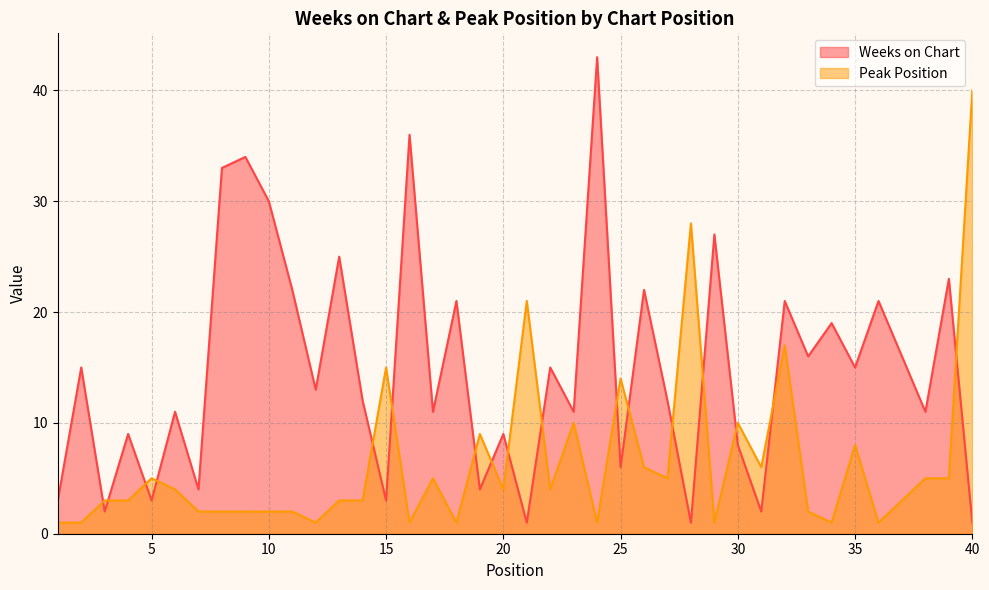

What is the value of the Weeks on Chart point at the 21st from the left?

1